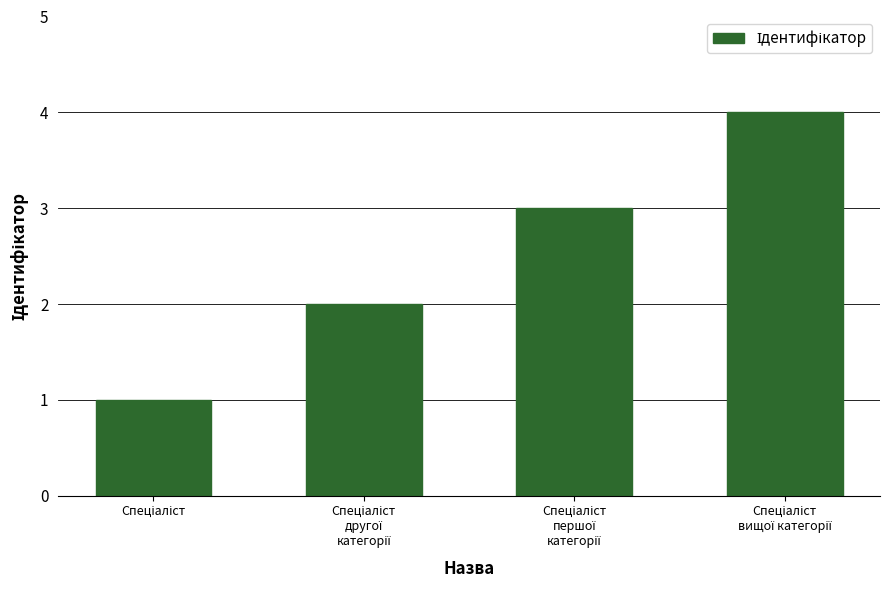

What is the difference between the maximum and minimum values?

3